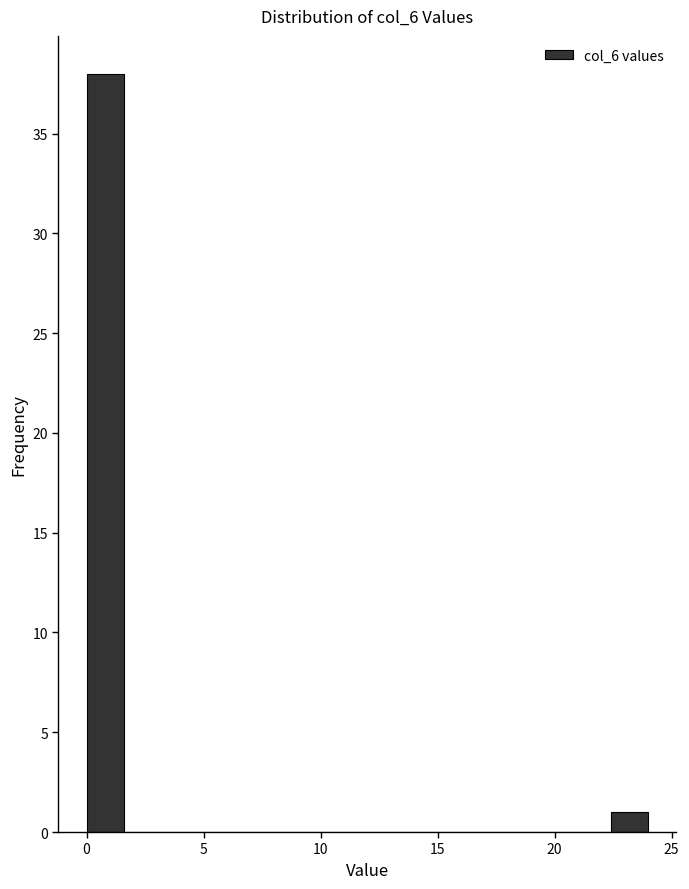

Read against the x-axis, roughly where is the centre of the tallest bar?

1.0